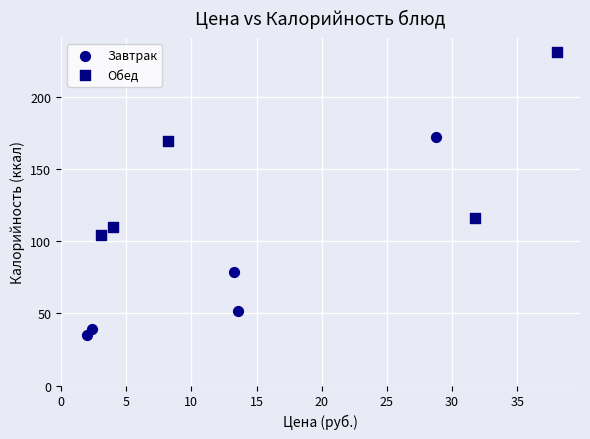

Which series reaches the maximum Y coordinate?

Обед